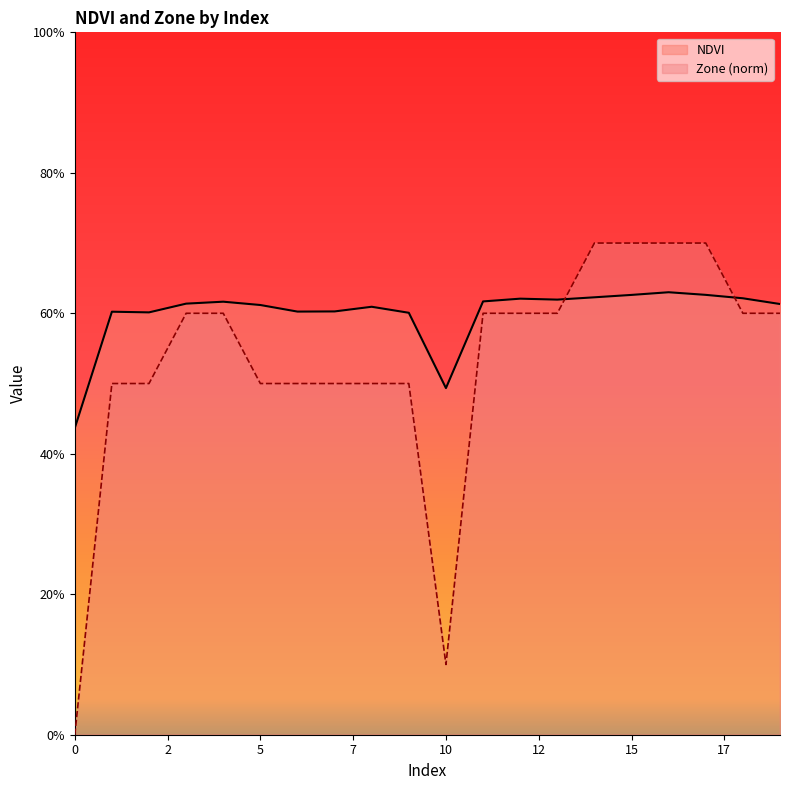

Read the Zone value at 13.

0.6